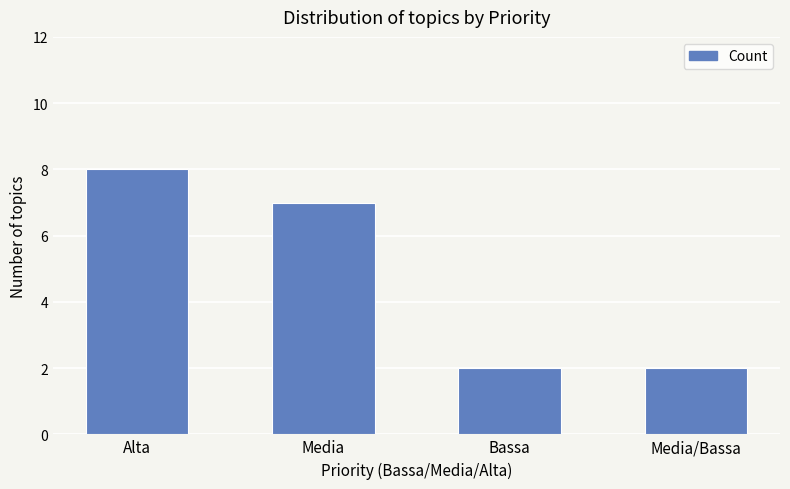

What is the difference between the second highest and minimum values?

5